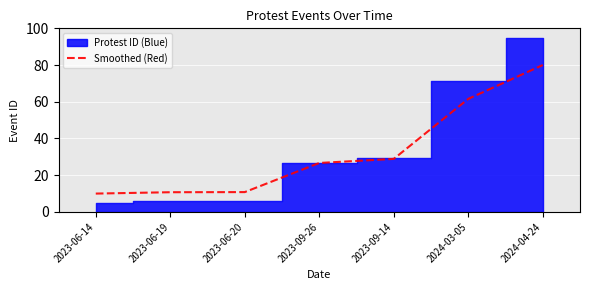

Reading left to right, what are all the values shown in this chart?

2023-06-14=10.0	2023-06-19=10.7	2023-06-20=10.8	2023-09-26=26.7	2023-09-14=28.9	2024-03-05=61.6	2024-04-24=80.0